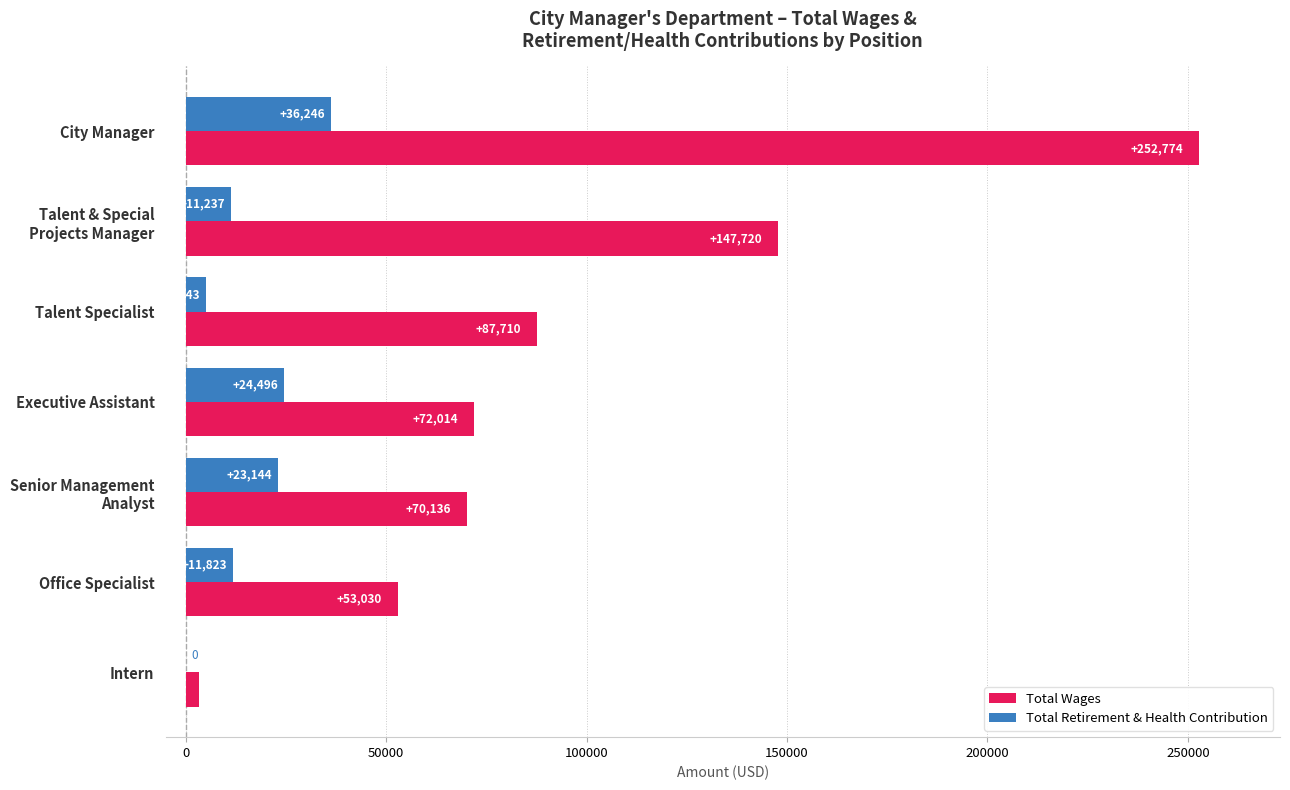

At which label does Total Wages reach its peak?

City Manager